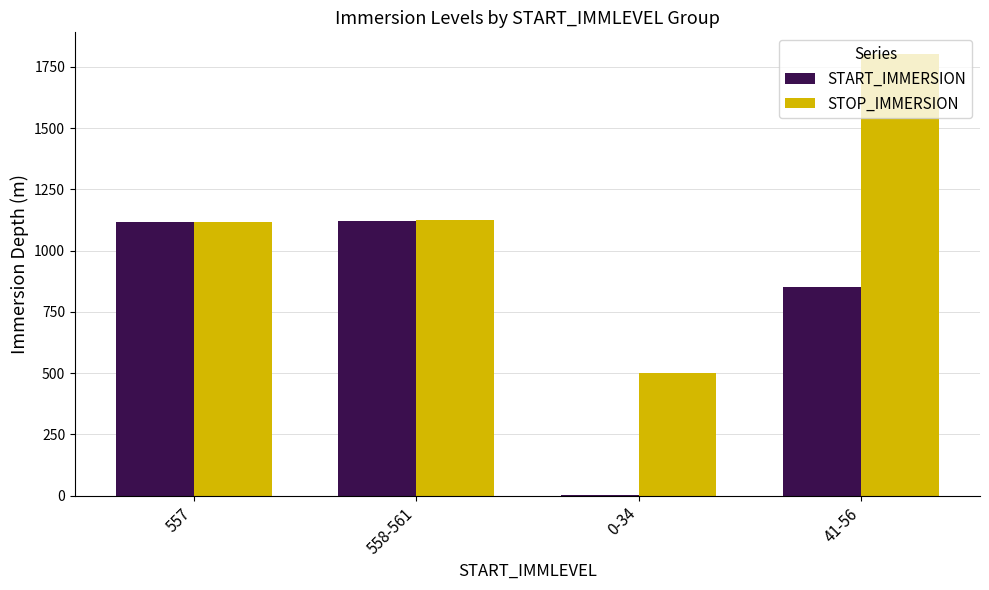

What is the sum of all STOP_IMMERSION values?

4544.4